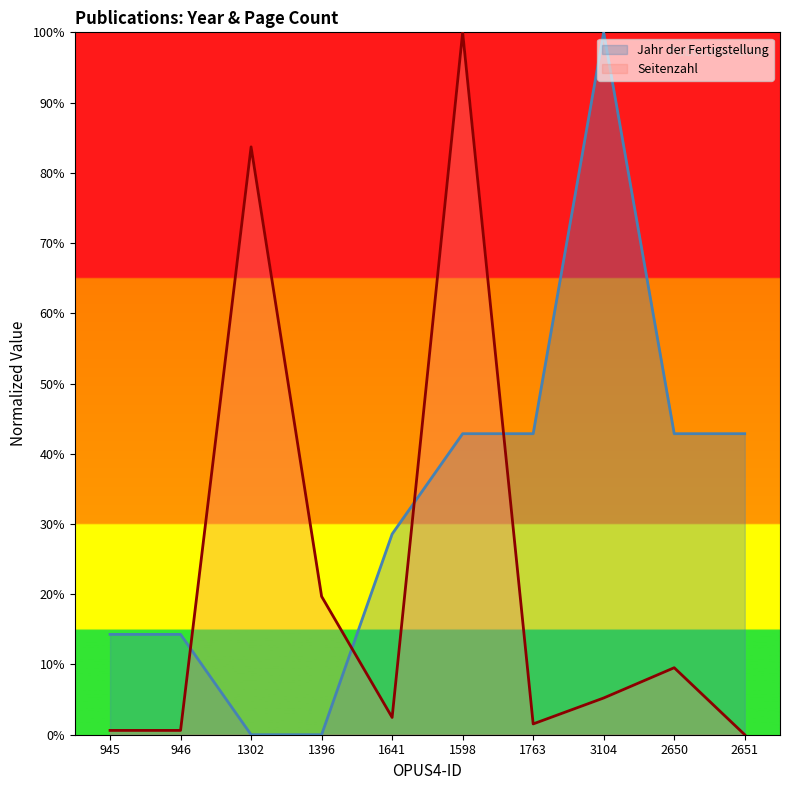

What is the label of the 8th point from the right?

1302